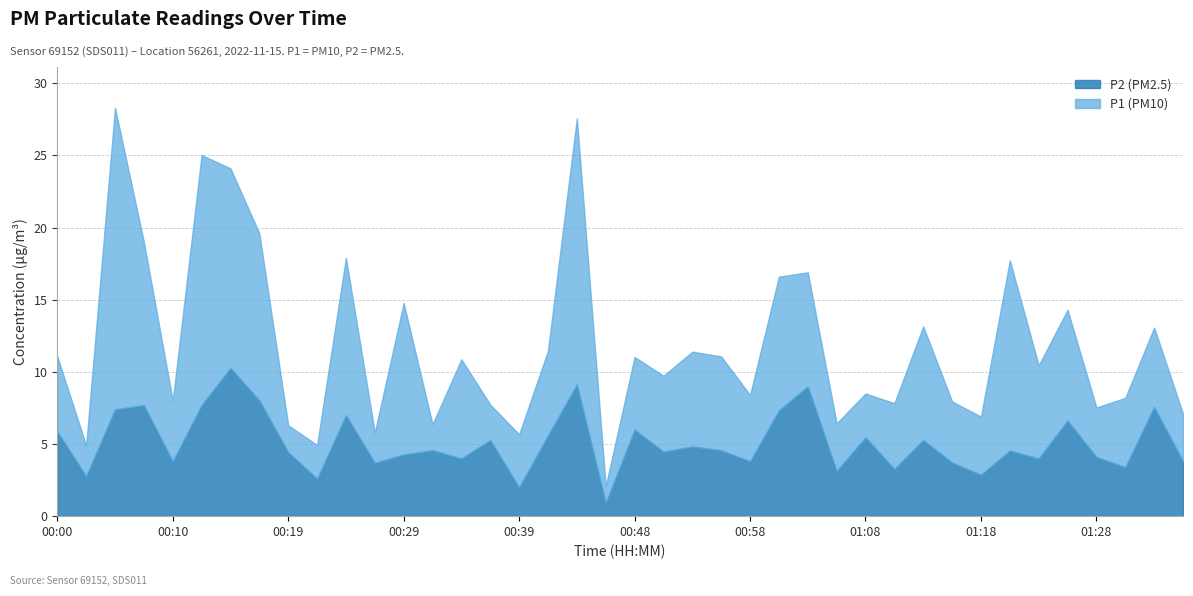

The P1 series shows 13.2 at 01:13. True or false?

True